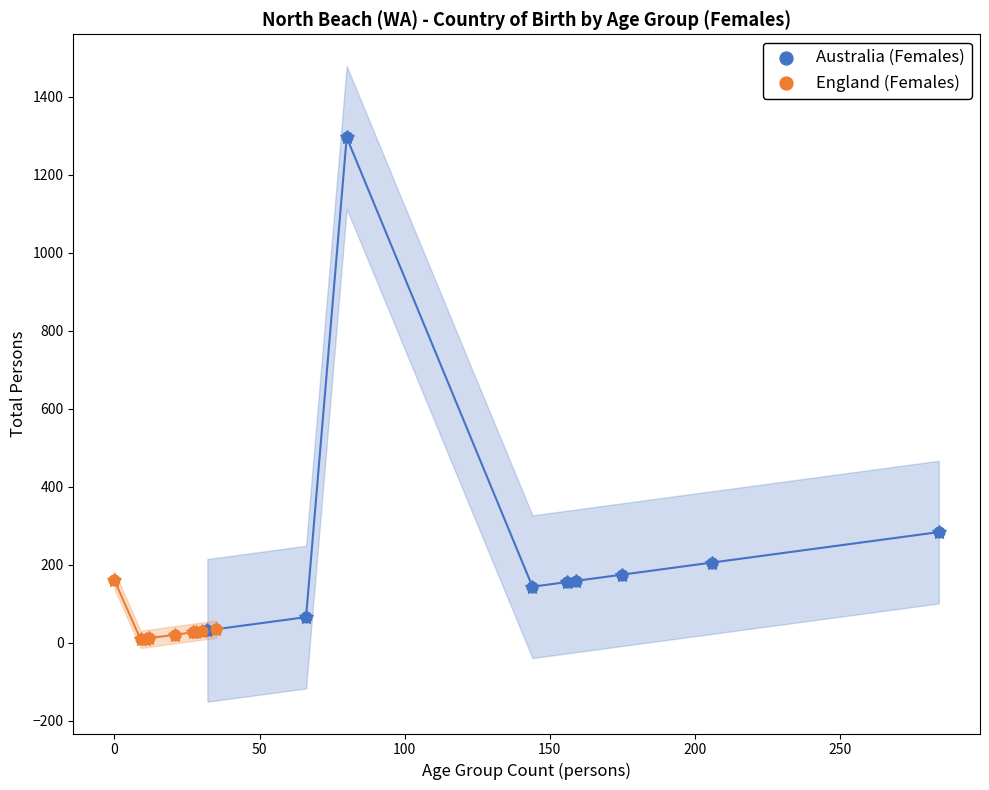

Which series reaches the maximum Y coordinate?

Australia (Females)